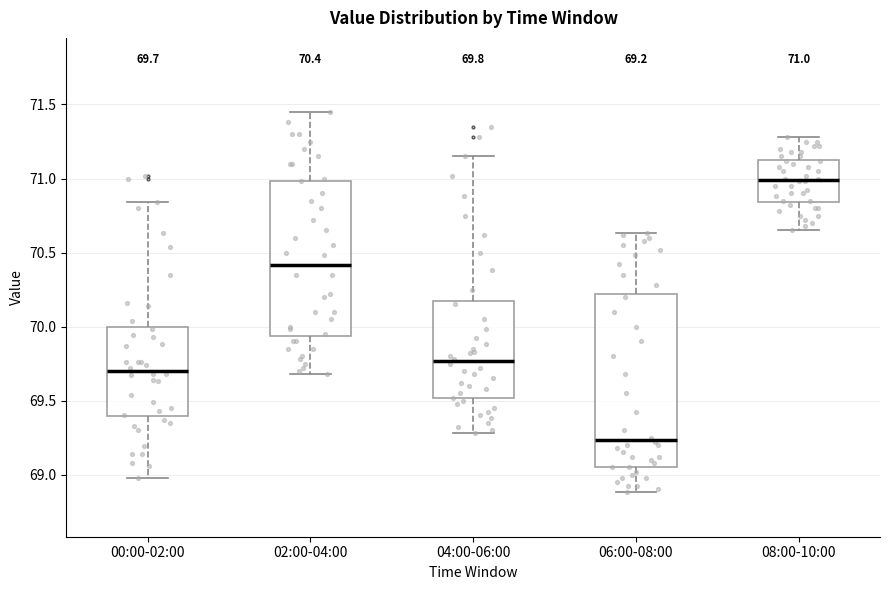

Which box is the tallest, from its lower edge to its upper edge?

06:00-08:00